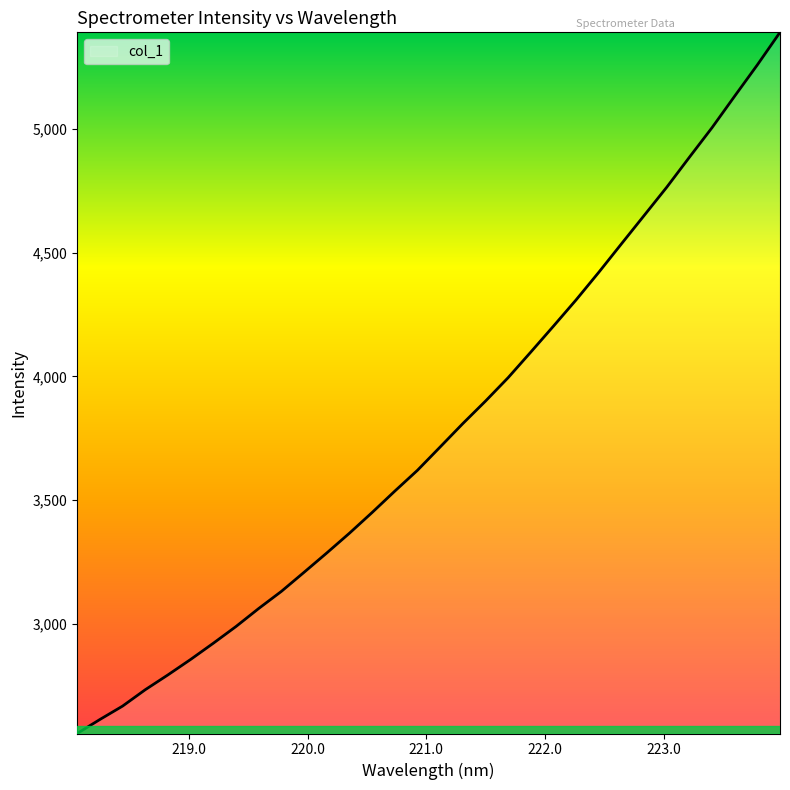

What is the difference between the maximum and minimum values?

2831.6